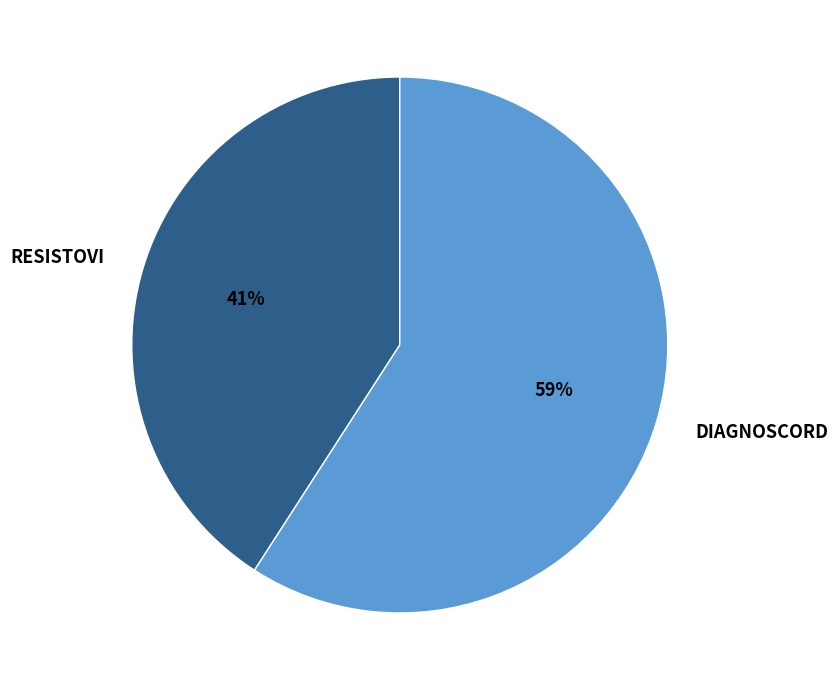

Combined, do DIAGNOSCORD and RESISTOVI account for over 50%?

Yes